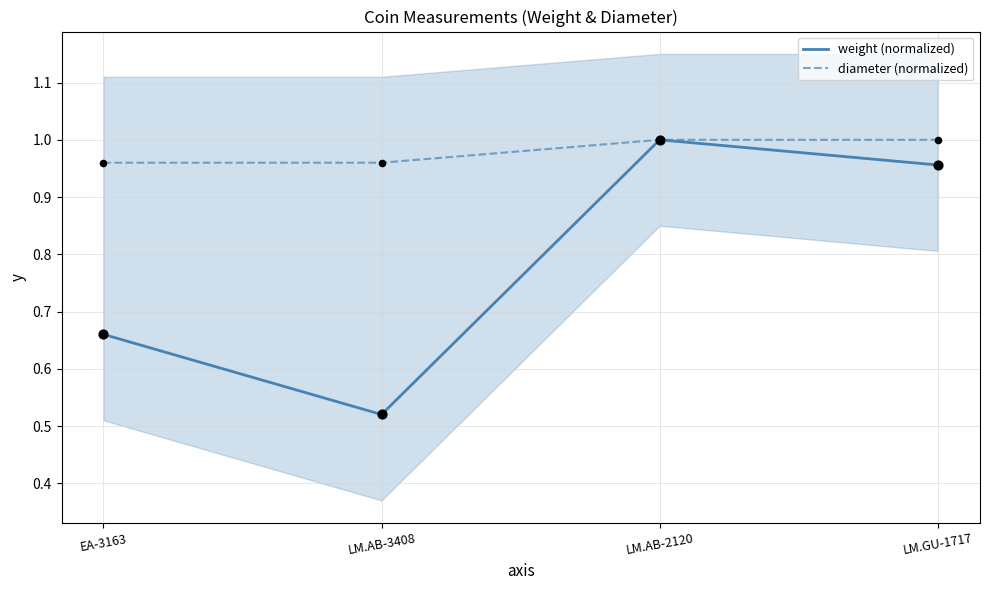

Which series reaches the minimum Y coordinate?

weight (normalized)